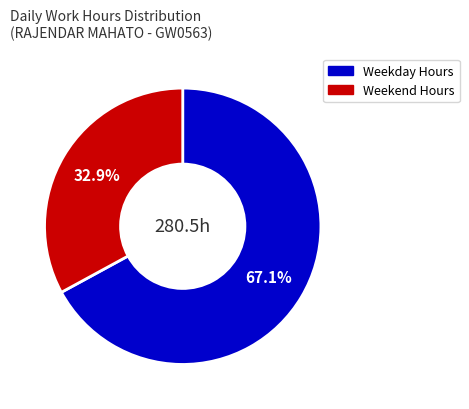

Is there a majority slice in this chart?

Yes